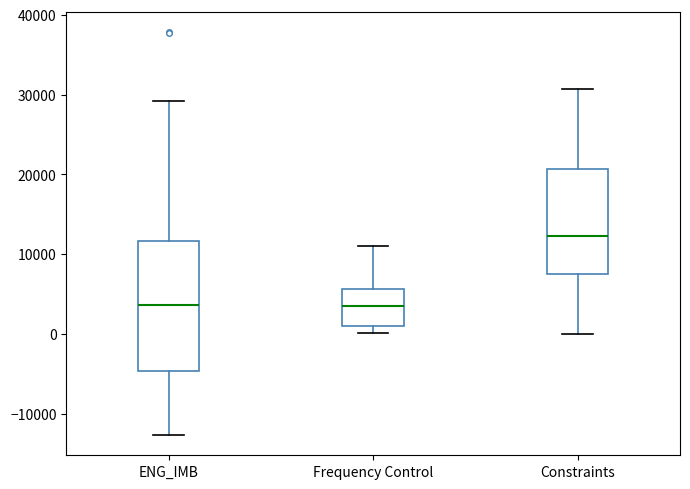

Where does the lower whisker of the box for ENG_IMB end on the y-axis? The values are not printed on the chart, so give them approximately, as read against the axis.

-13000